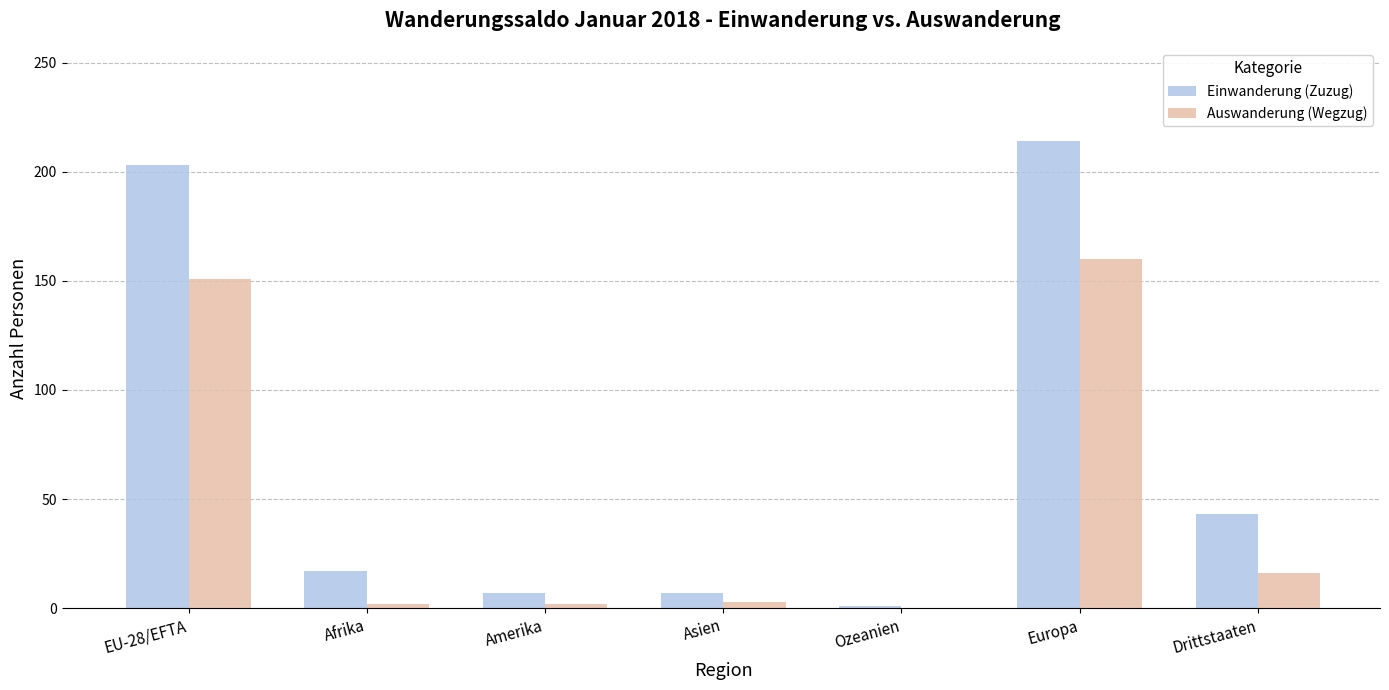

How many data points does each series have?

7